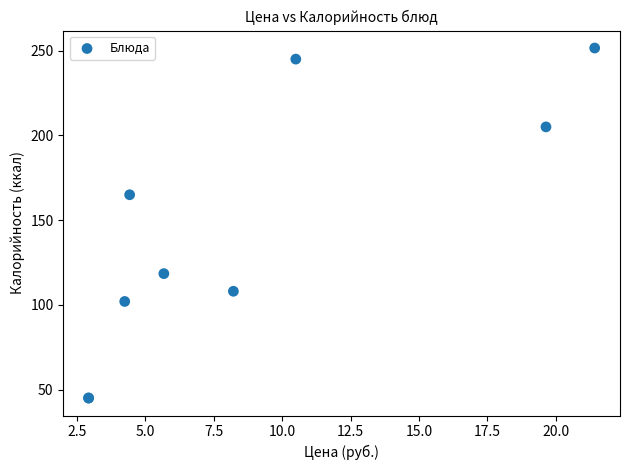

What Y value in the scatter plot is closest to 148?

165.0